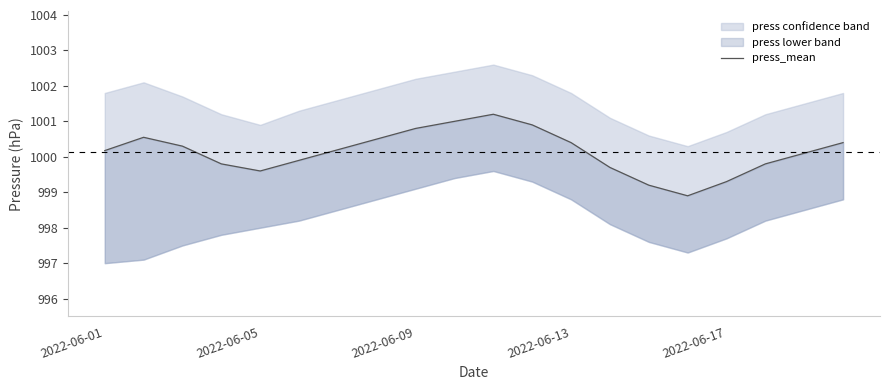

Approximately how many times larger is the value at 15 compared to 2022-06-01?

1.0